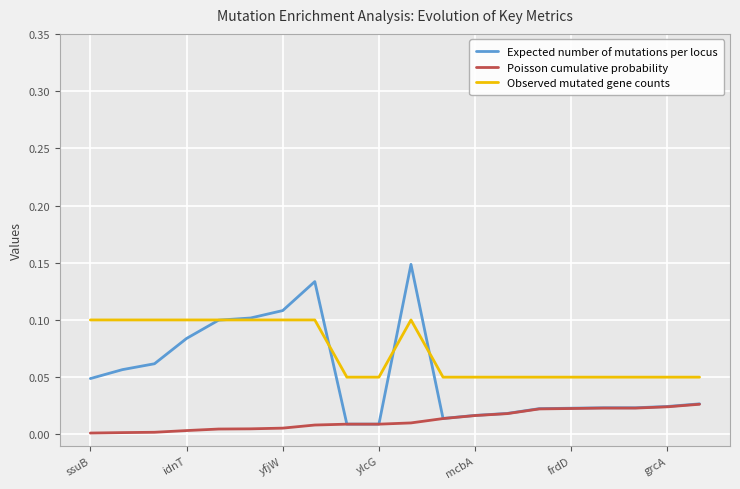

List the series in order of their overall mean, lowest first.

Poisson cumulative probability, Expected number of mutations per locus, Observed mutated gene counts